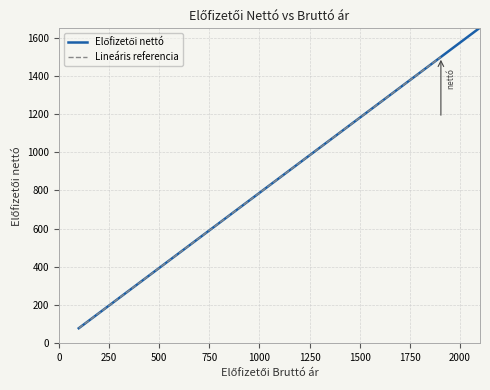

What is the change in value from 508 to 225?

-222.8